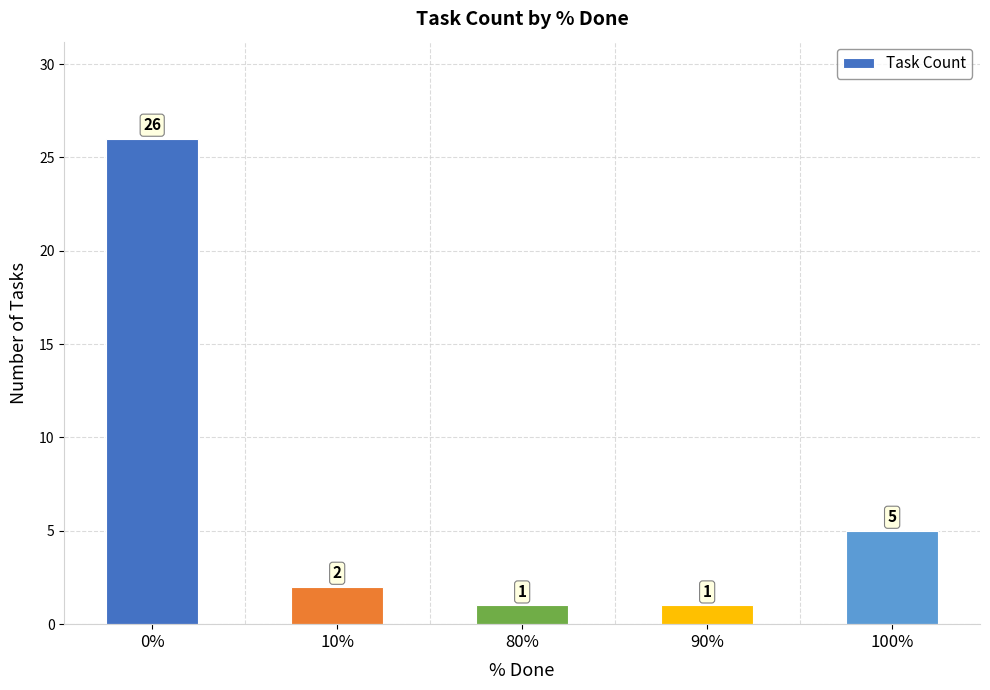

Where is the data nearest to the value 13?

100%